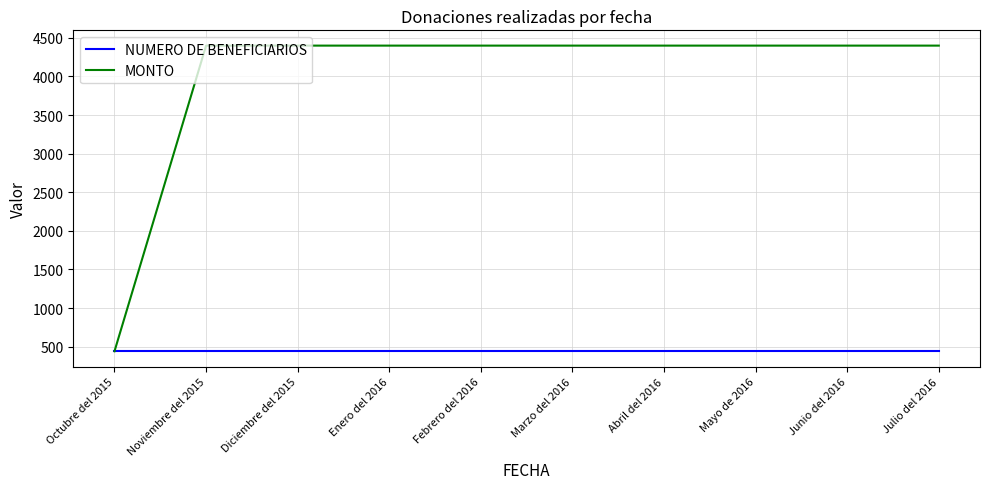

Which category has the lowest value in the MONTO series?

Octubre del 2015